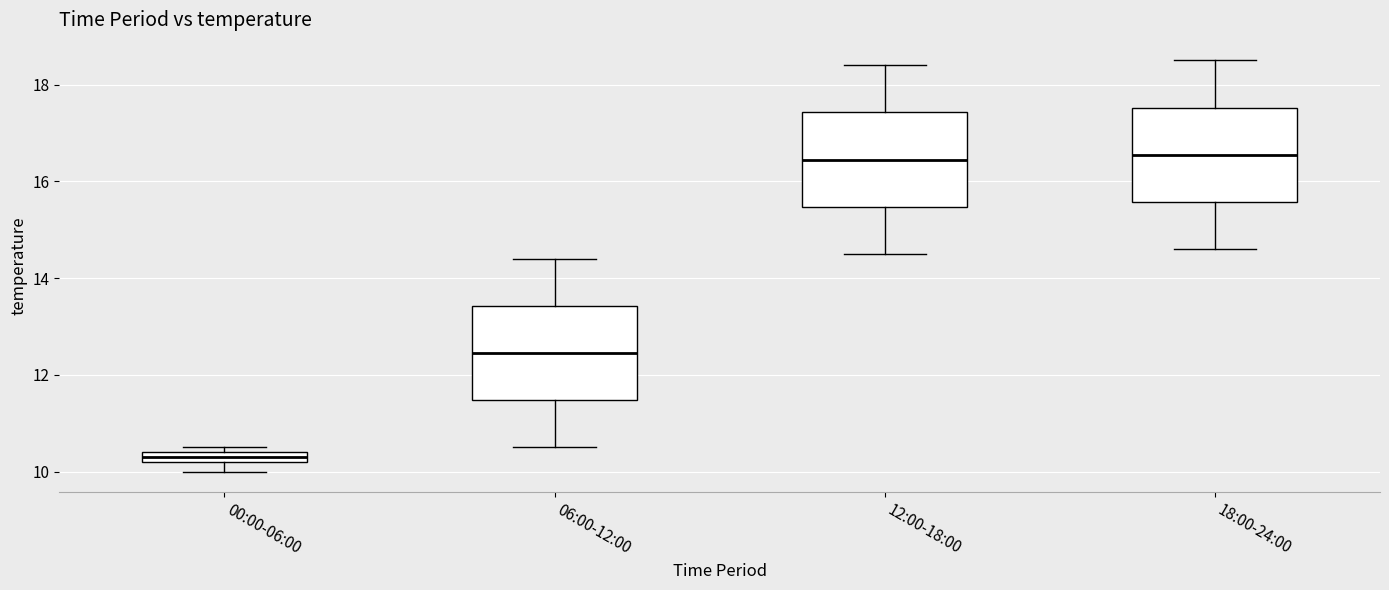

Which box has the lowest median line?

00:00-06:00